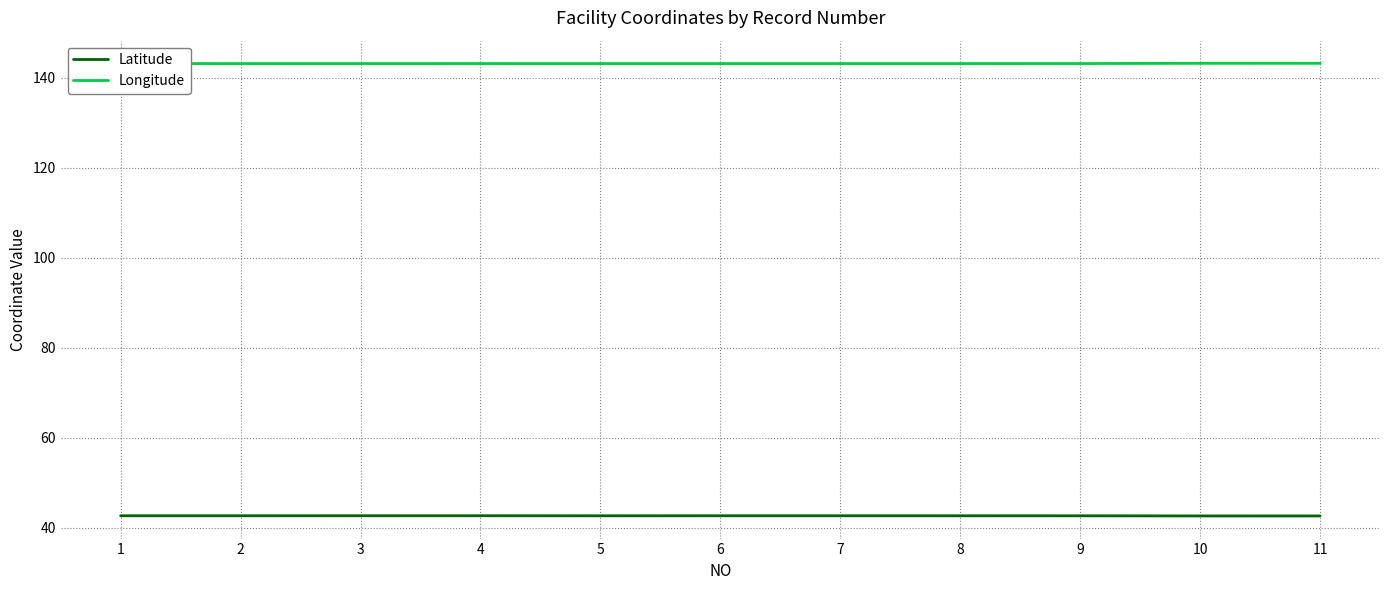

Where is Latitude nearest to the value 42?

11